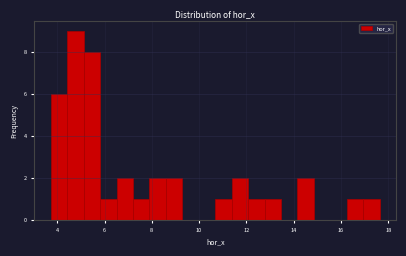

Read against the x-axis, roughly where is the centre of the tallest bar?

4.8